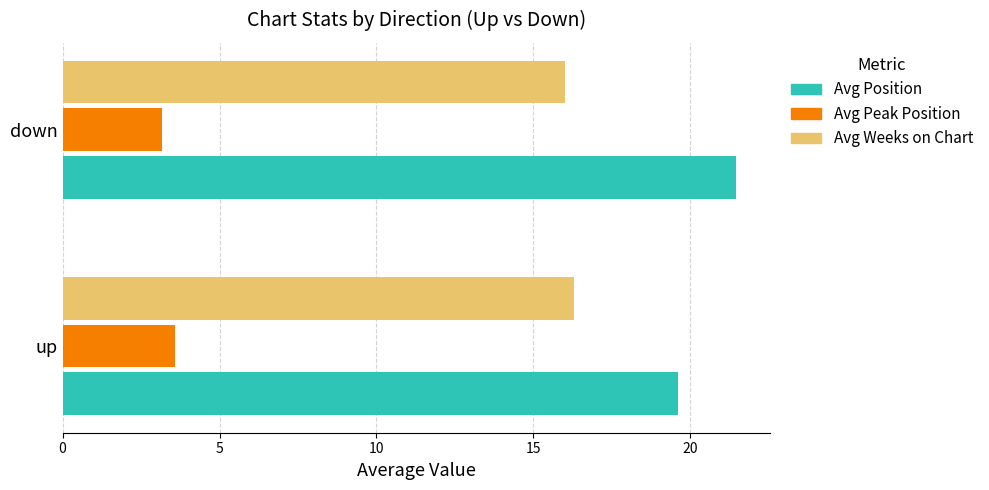

Rank the series at up from highest to lowest value.

Avg Position, Avg Weeks on Chart, Avg Peak Position